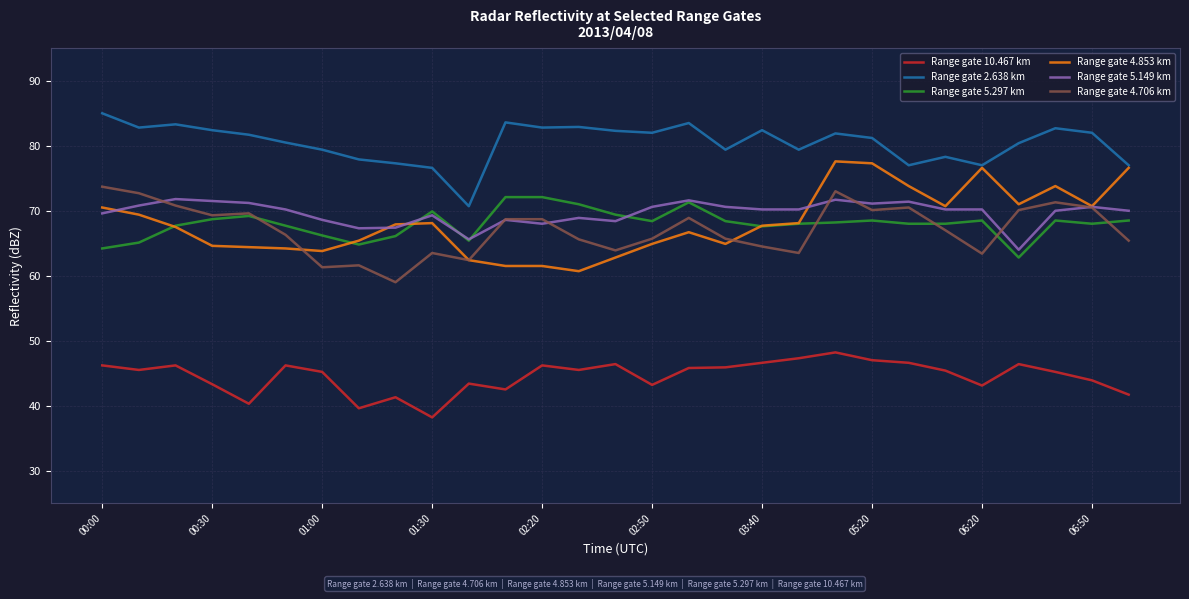

True or false: Range gate 4.853 km and Range gate 10.467 km cross at least once.

False